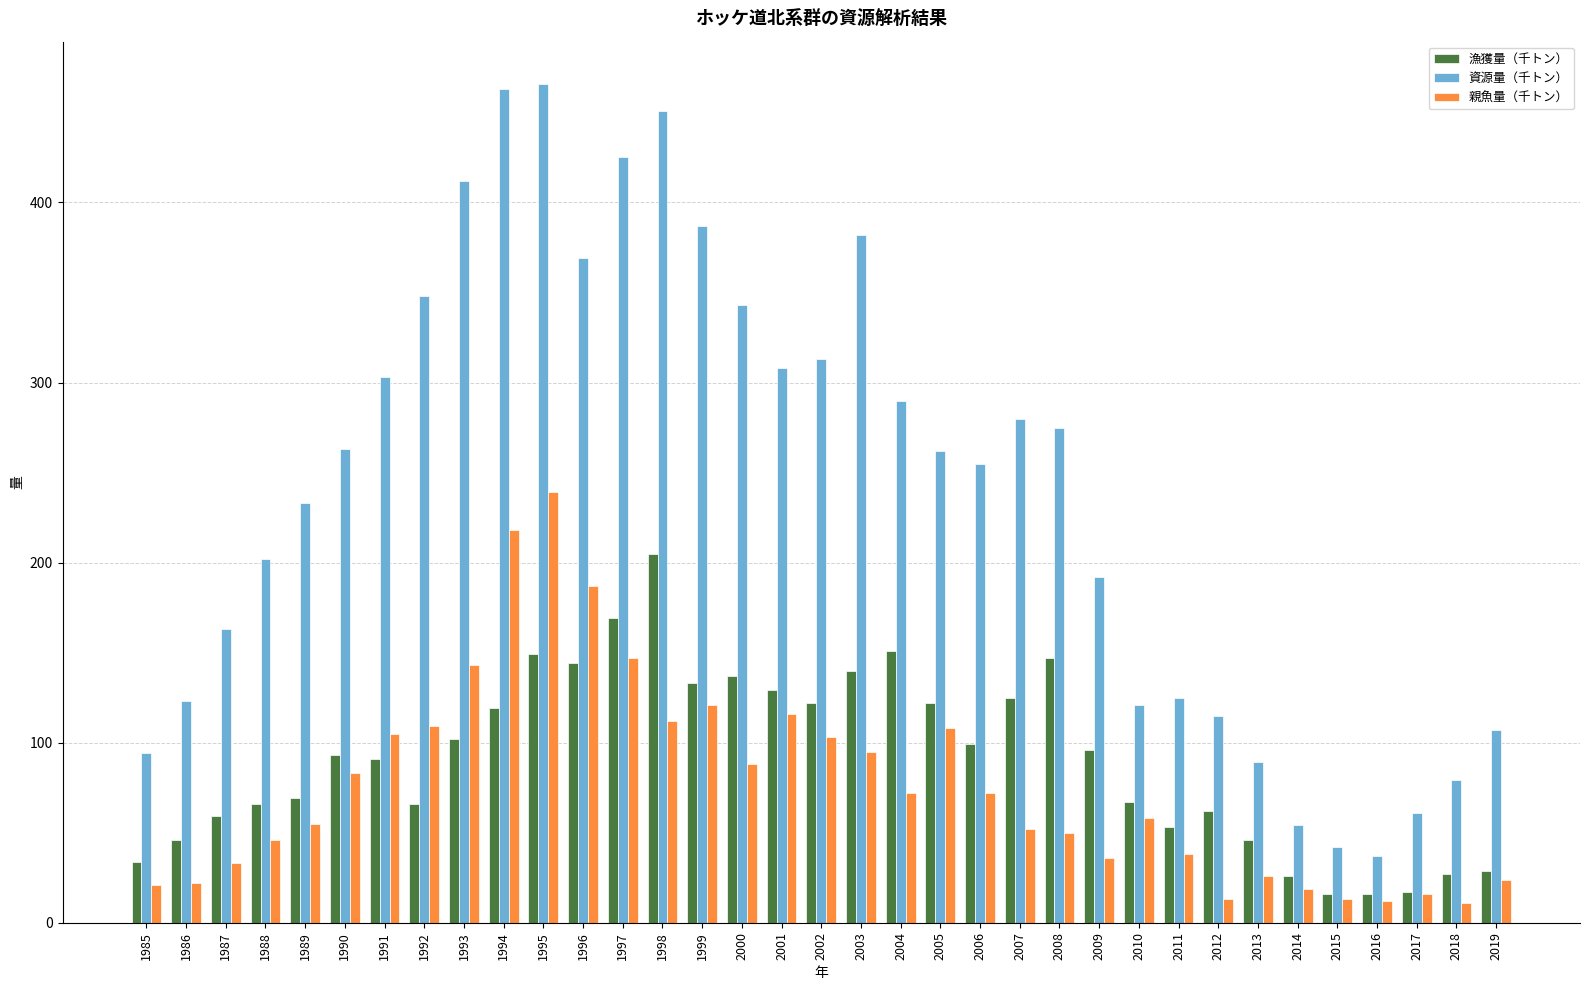

What is the difference between the maximum and second lowest values in the 漁獲量（千トン） series?

189